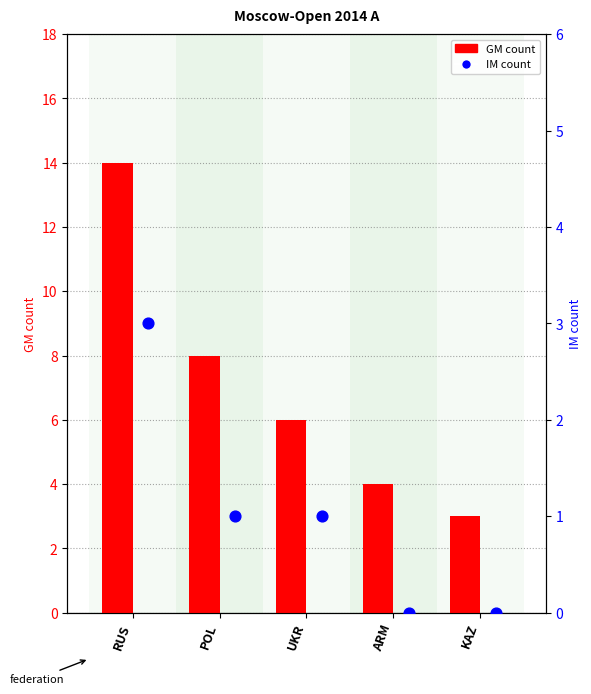

Which series contains the highest Y value?

GM count